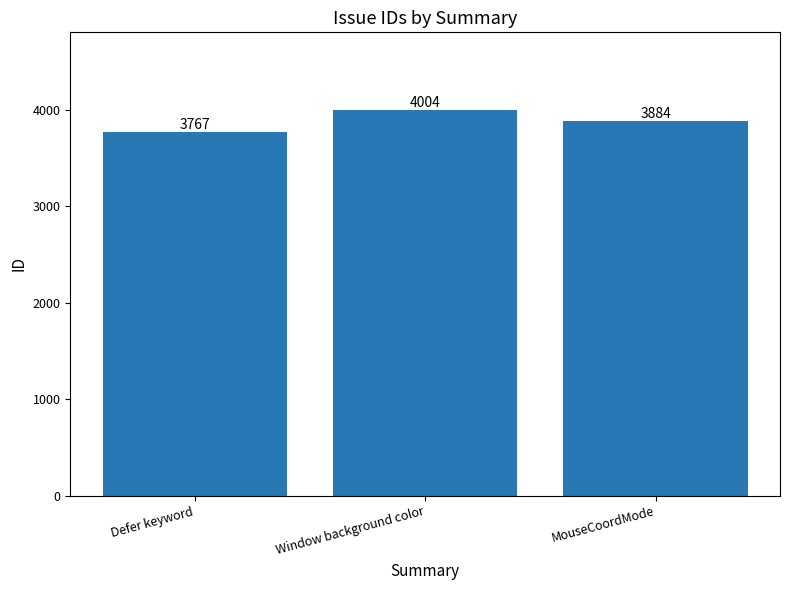

How many data points does each series have?

3